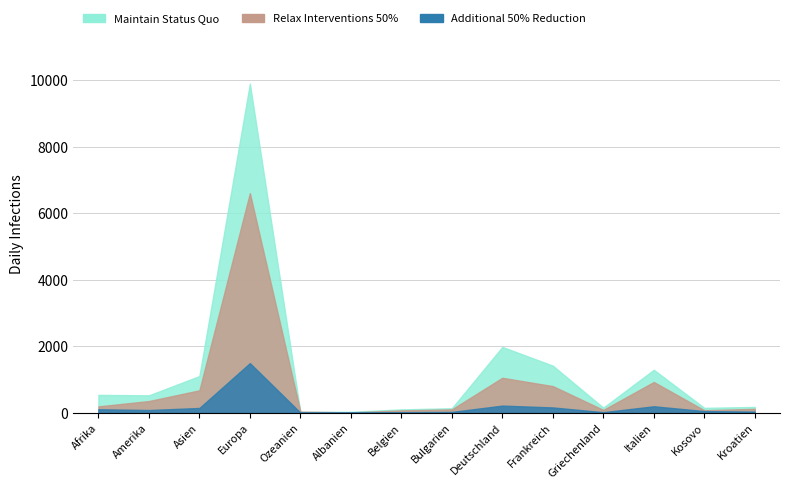

Between Kosovo and Belgien, which is larger?

Kosovo